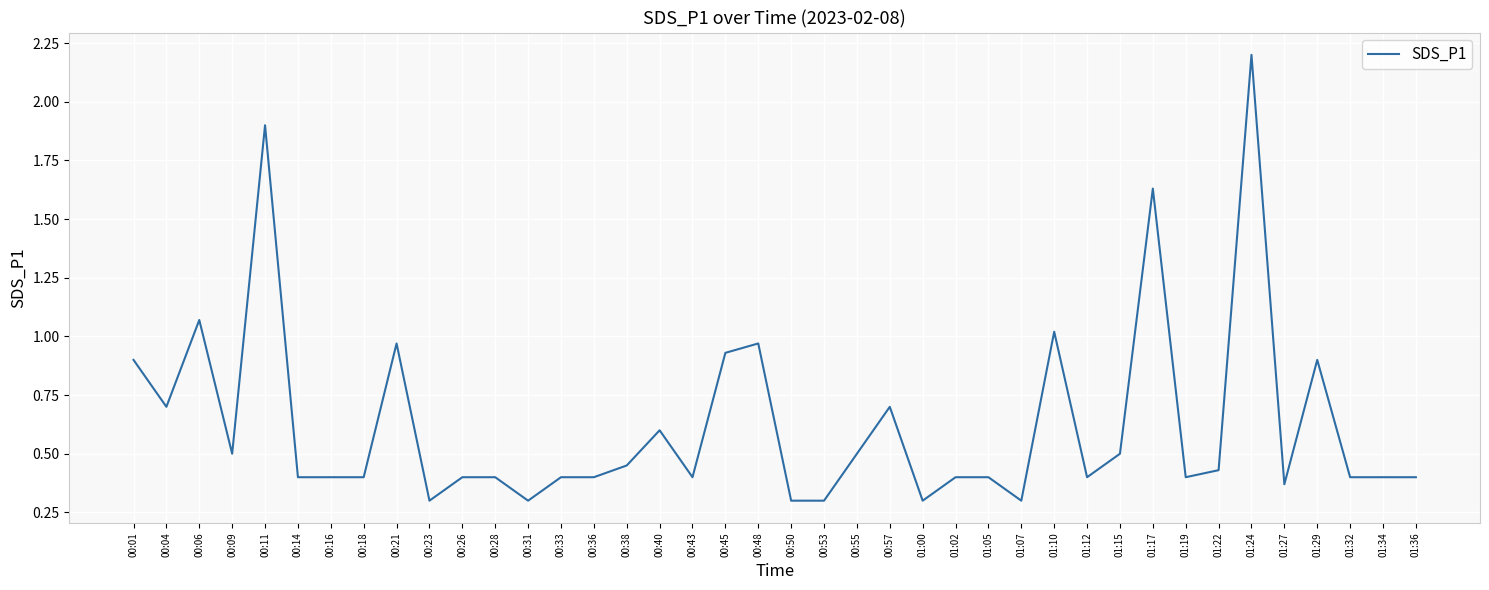

At which category does the chart reach its peak across all series?

01:24